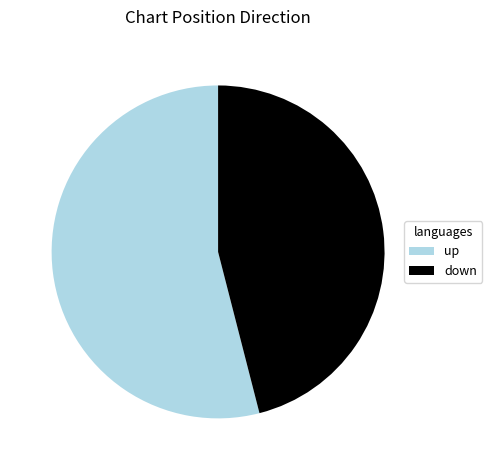

Combined, do down and up account for over 50%?

Yes